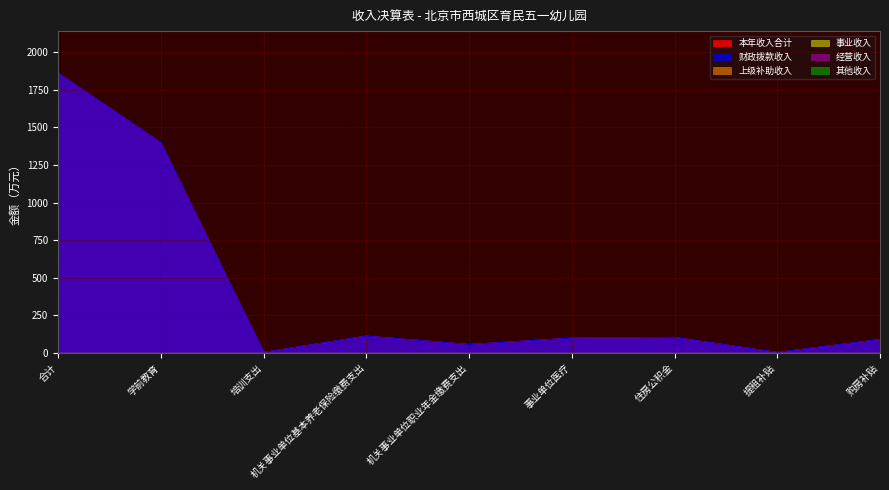

How many lines are shown in the chart?

6